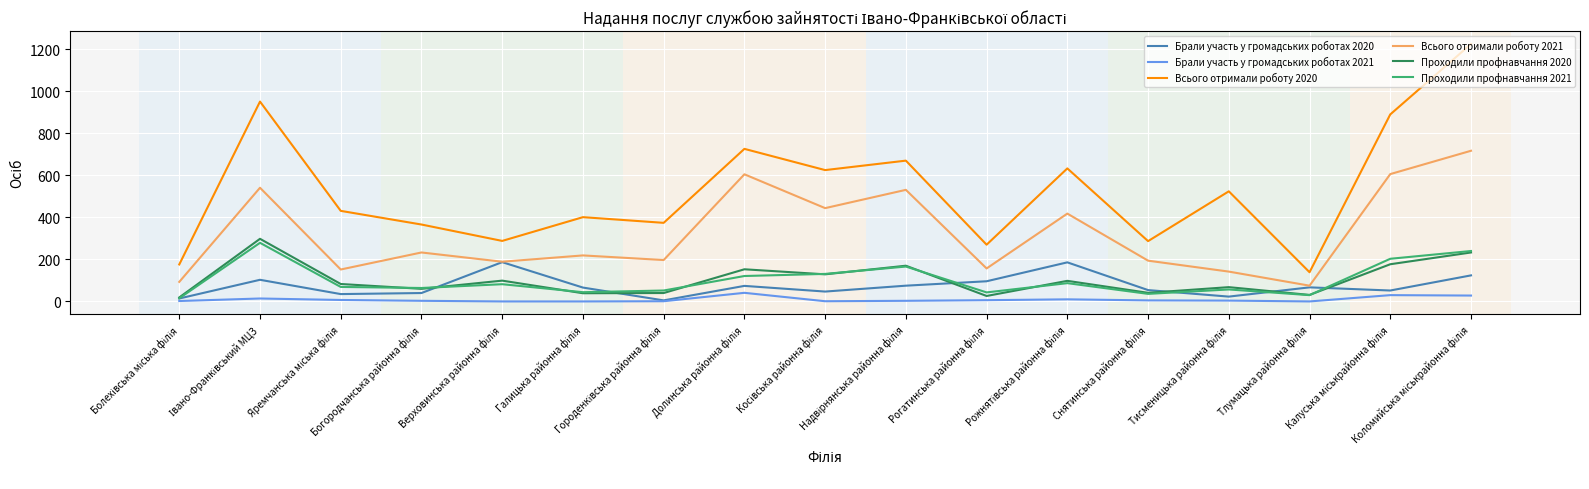

Which series has the largest total across all categories?

Всього отримали роботу 2020